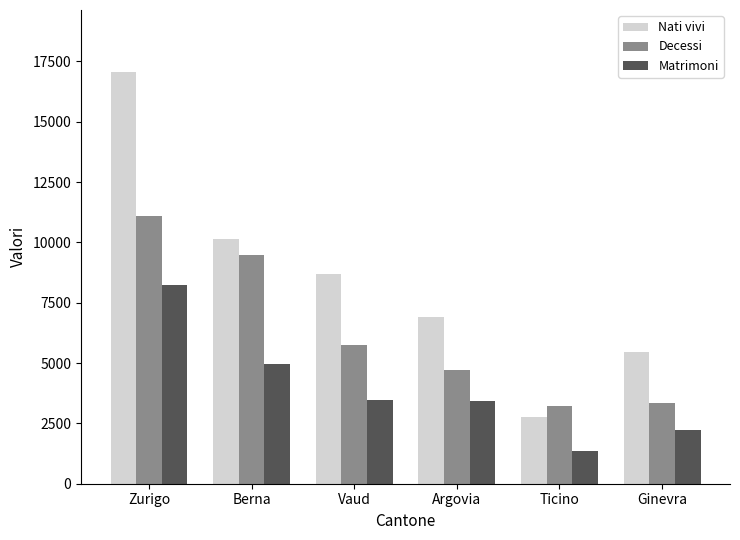

Which series has the widest spread of values?

Nati vivi